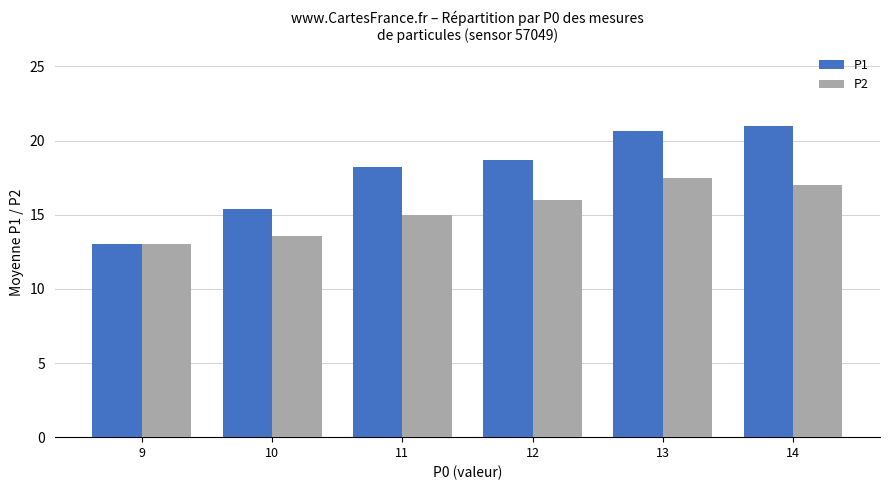

Which series has the largest range (max minus min)?

P1